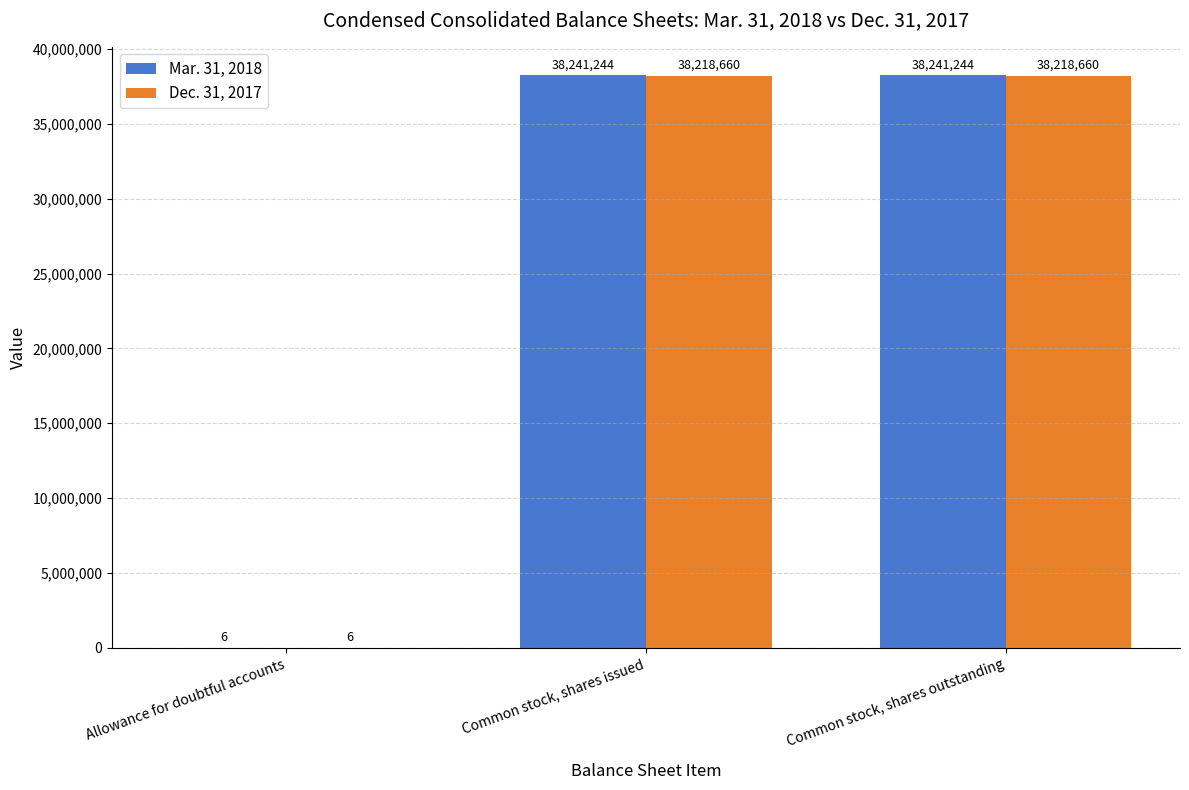

Reading left to right, what are all the values shown in this chart?

Mar. 31, 2018: 6	38241244	38241244
Dec. 31, 2017: 6	38218660	38218660